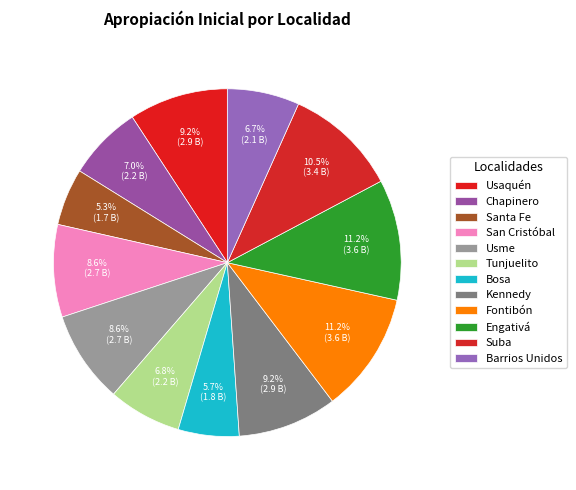

How many segments does this pie chart have?

12